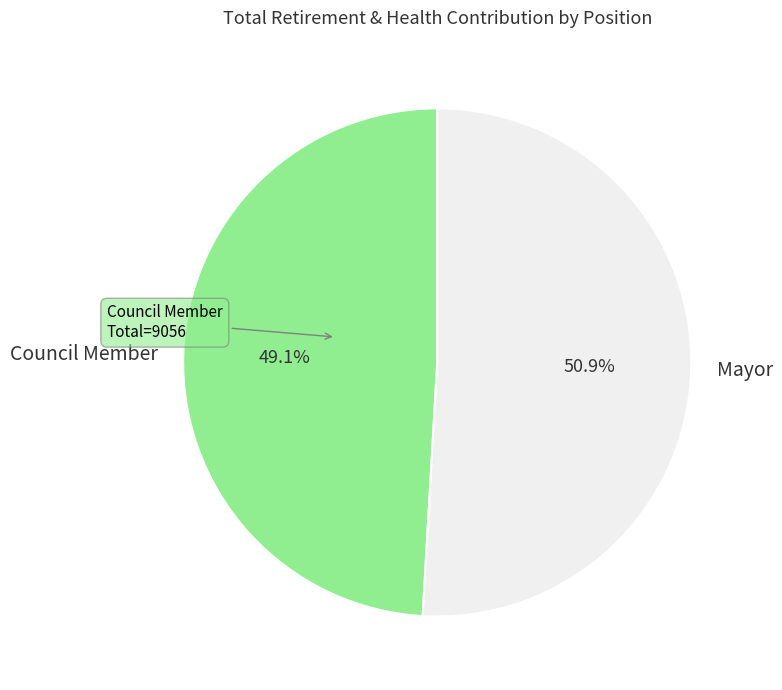

Is there a majority slice in this chart?

Yes